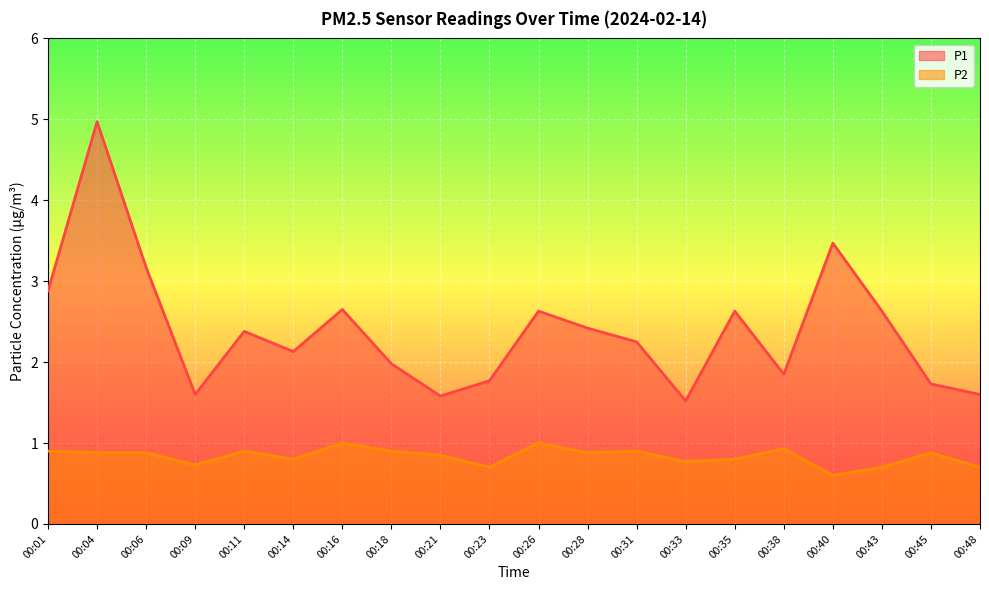

True or false: P1 and P2 intersect in this chart.

False